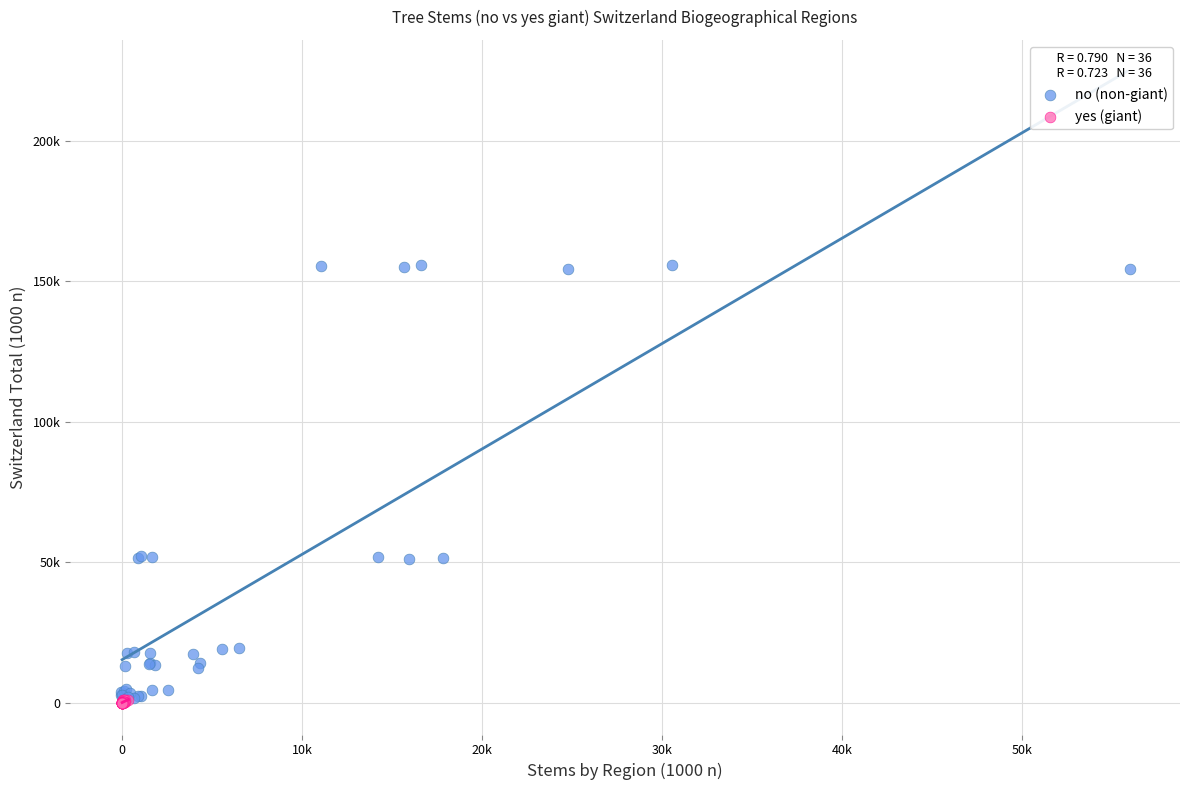

Which series reaches the maximum Y coordinate?

no (non-giant)